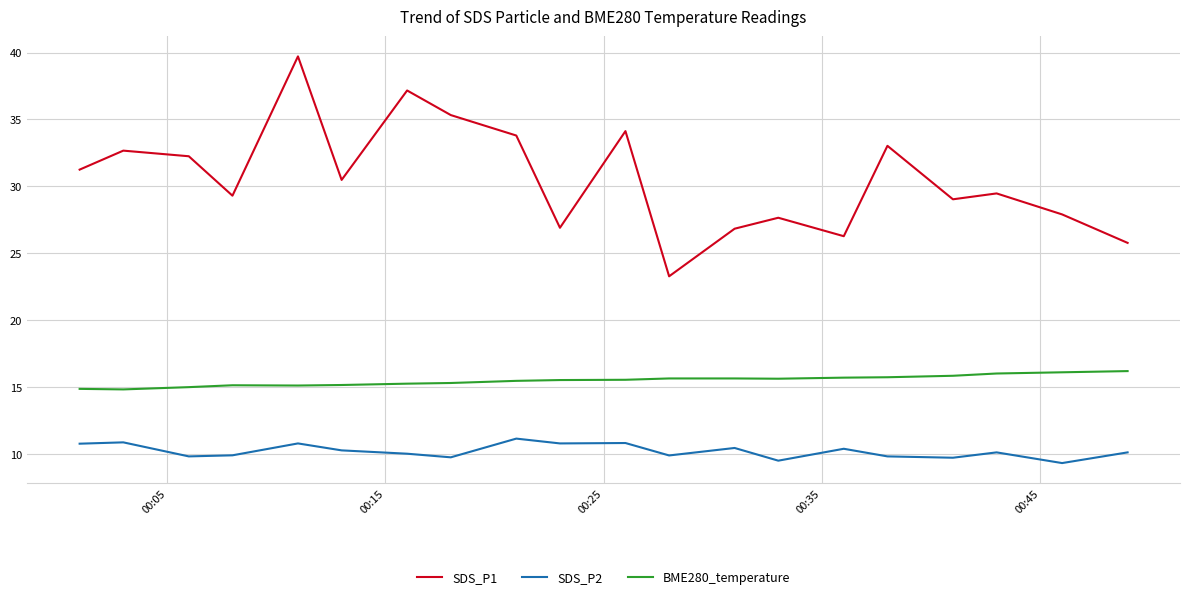

True or false: BME280_temperature and SDS_P2 cross at least once.

False